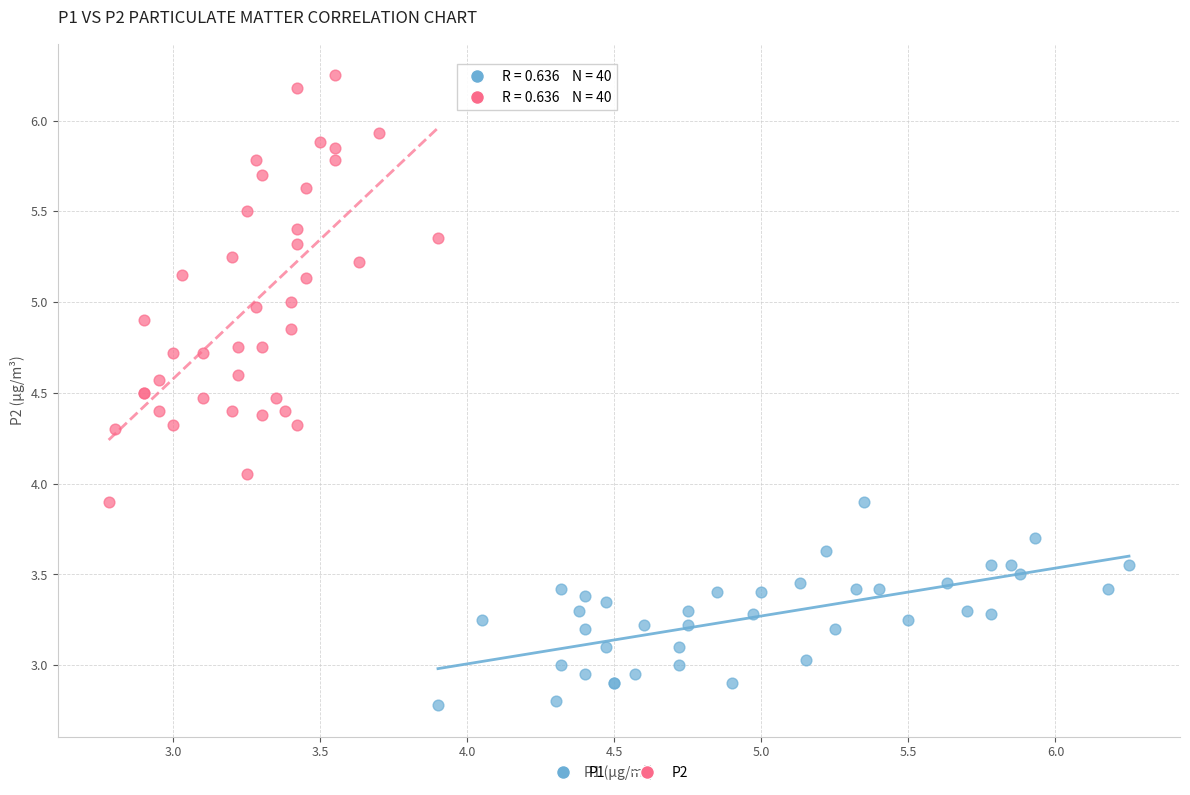

Which series reaches the maximum Y coordinate?

P2